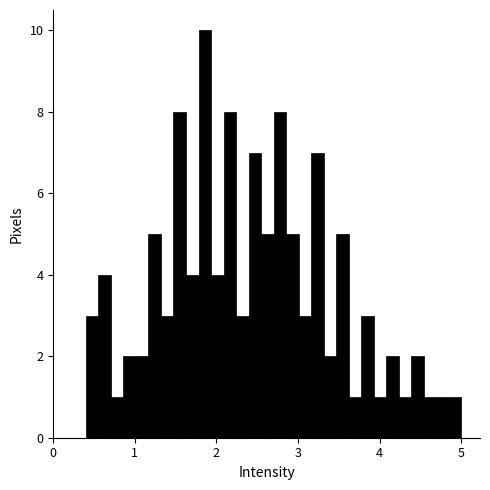

Read against the x-axis, roughly where is the centre of the tallest bar?

1.9